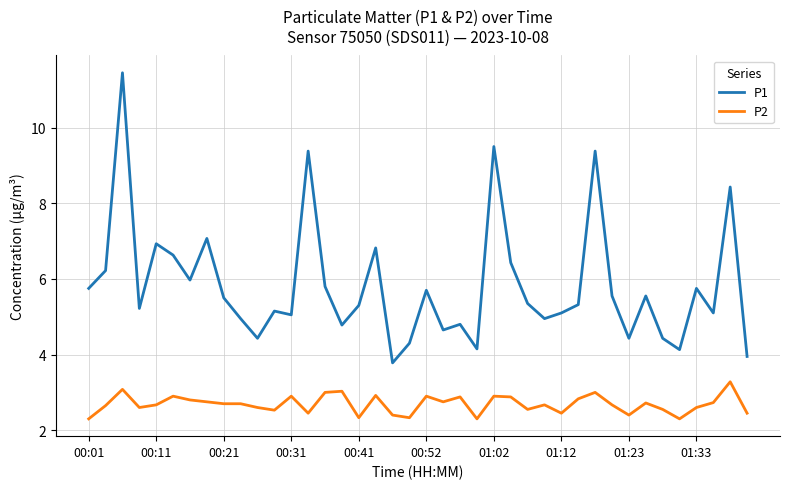

True or false: P1 has more than 2 points higher than both neighbors.

True